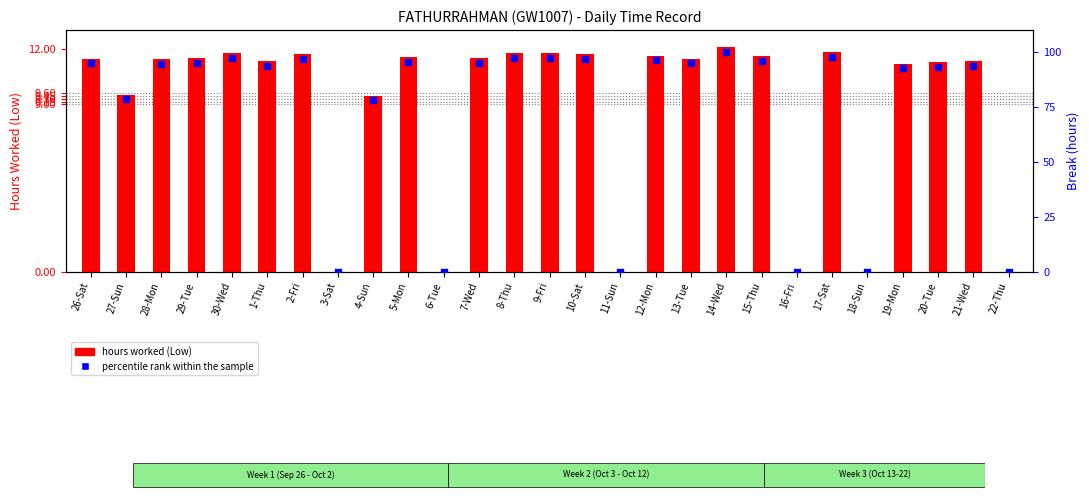

Which series has the largest Y range (max minus min)?

percentile rank within the sample